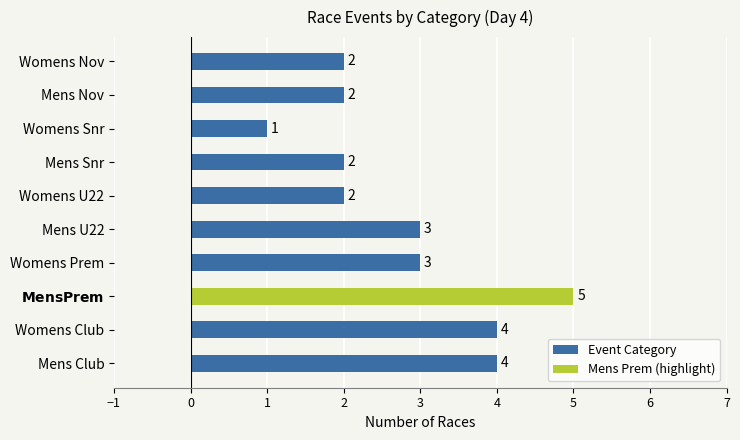

What is the sum of the Event Category values at Womens Club and Mens Snr?

6